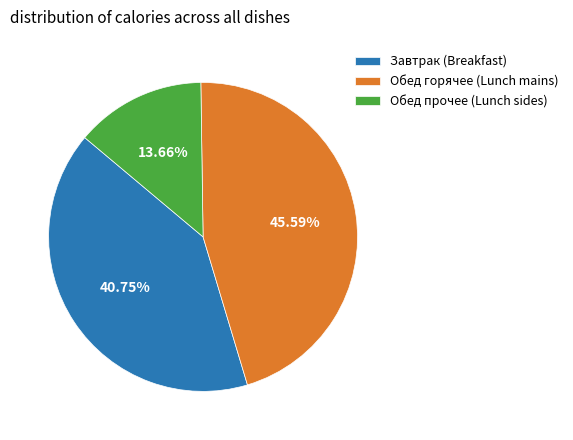

Rank the categories by value from highest to lowest.

Обед горячее (Lunch mains), Завтрак (Breakfast), Обед прочее (Lunch sides)